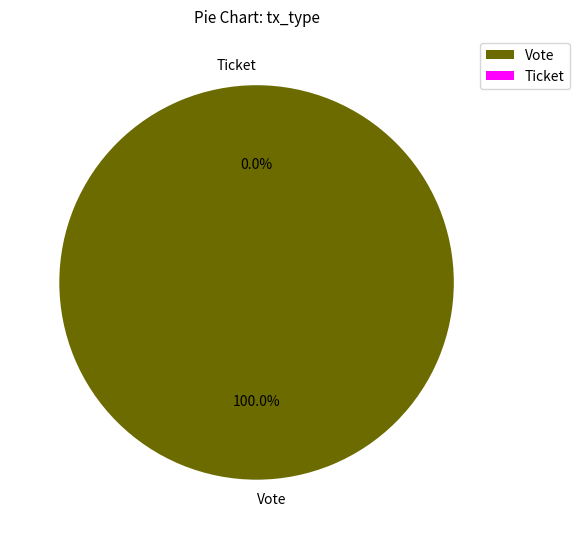

Which has a higher value, Vote or Ticket?

Vote